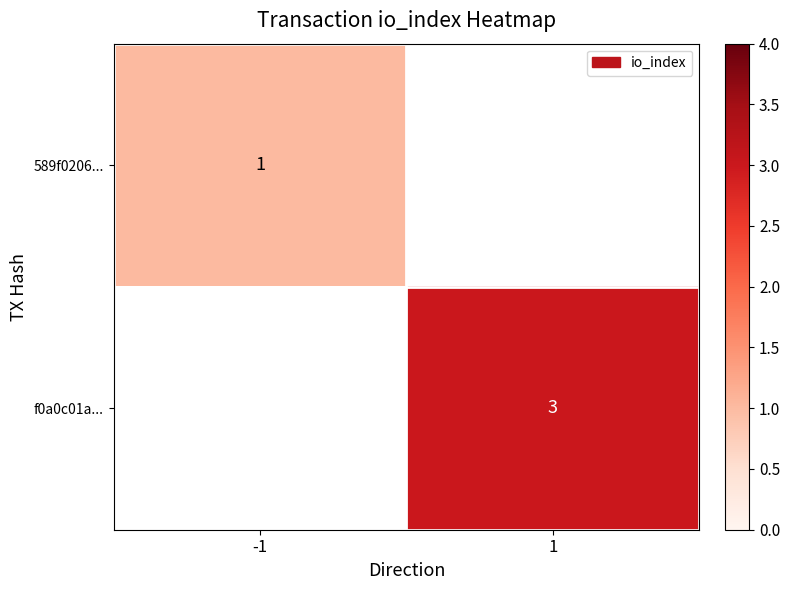

Is the value of 589f0206... at -1 greater than the value of f0a0c01a... at 1?

No